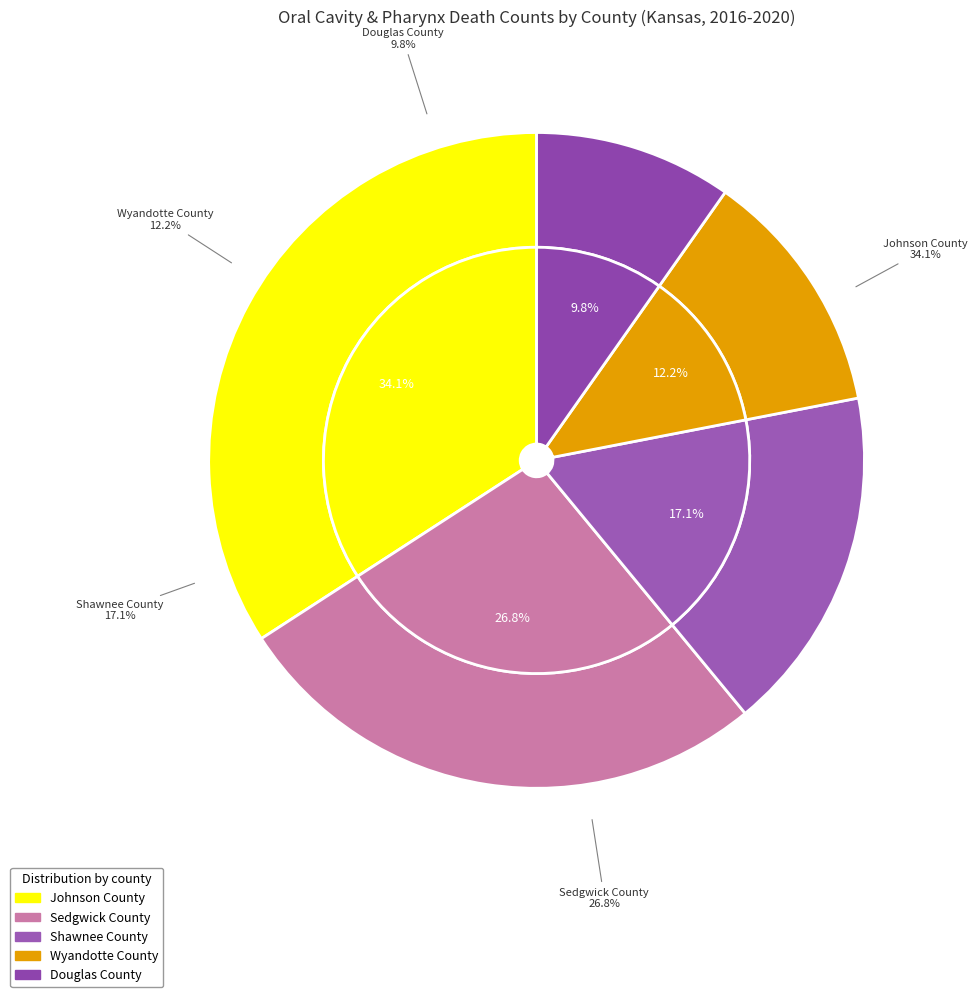

How many slices are in this pie chart?

5